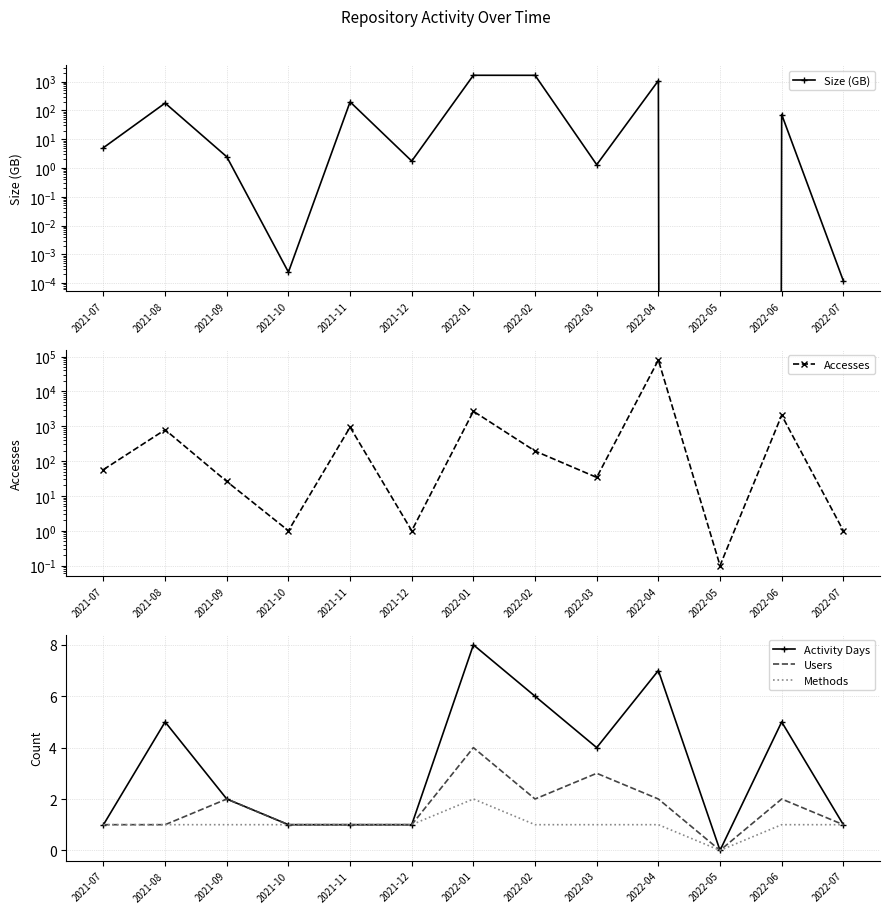

At which label does Methods reach its minimum?

2022-05